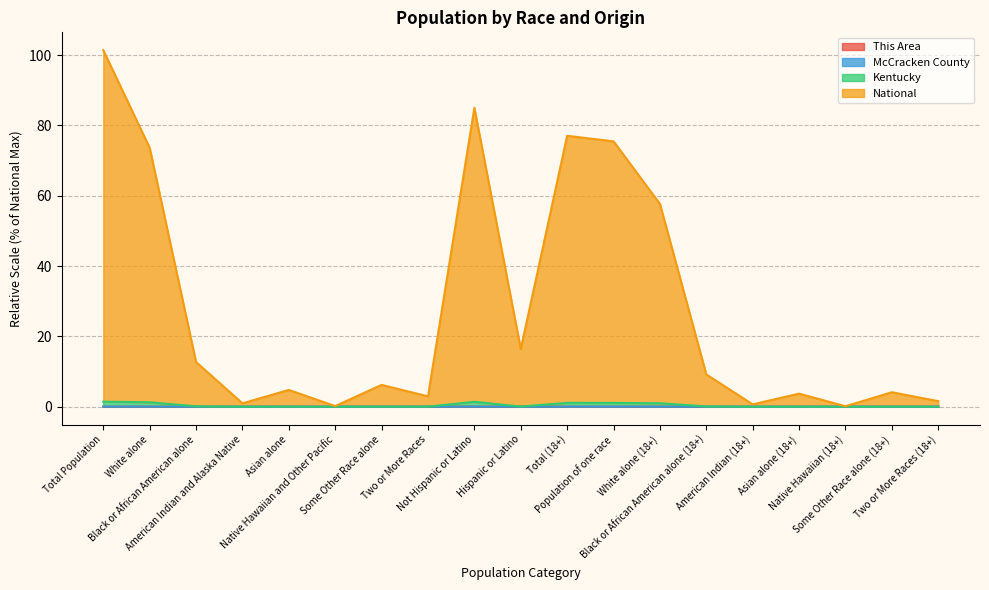

At which category is the sum across all series the highest?

Total Population